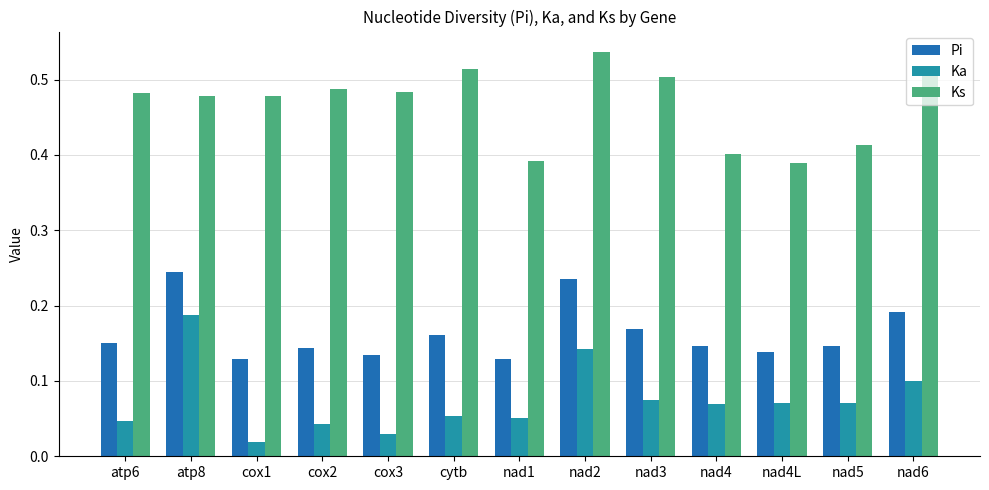

What is the total value across all series at atp8?

0.9